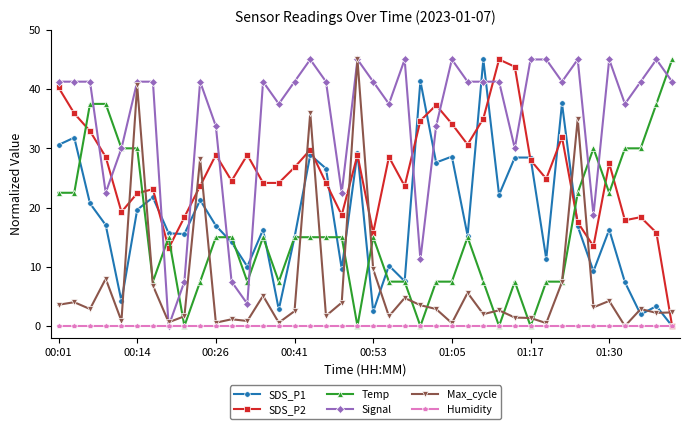

Which series has the largest total across all categories?

Signal